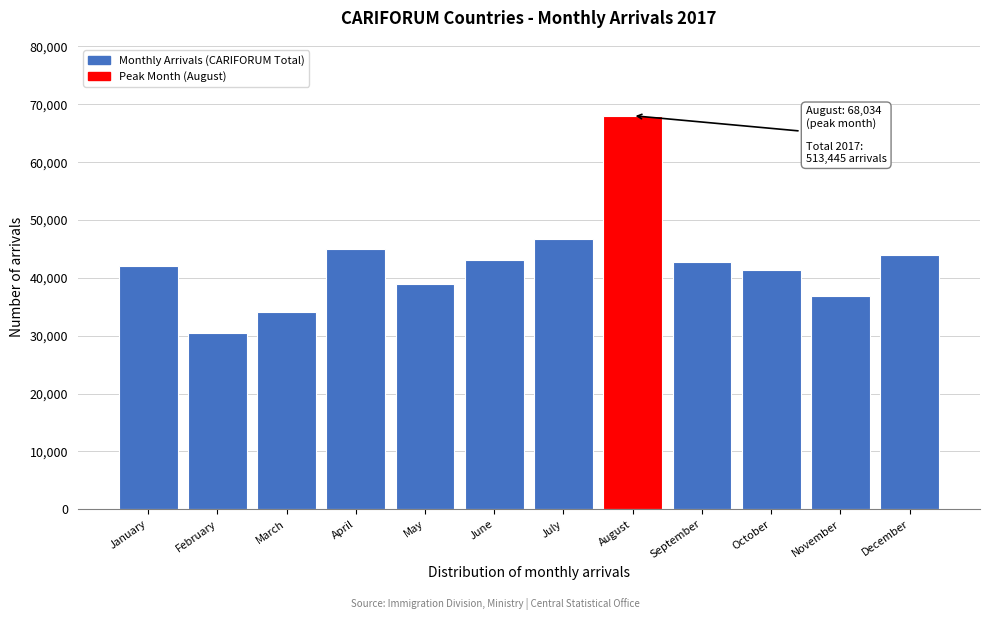

Reading left to right, what are all the values shown in this chart?

42073	30542	34054	45007	38907	43156	46666	68034	42784	41439	36859	43924